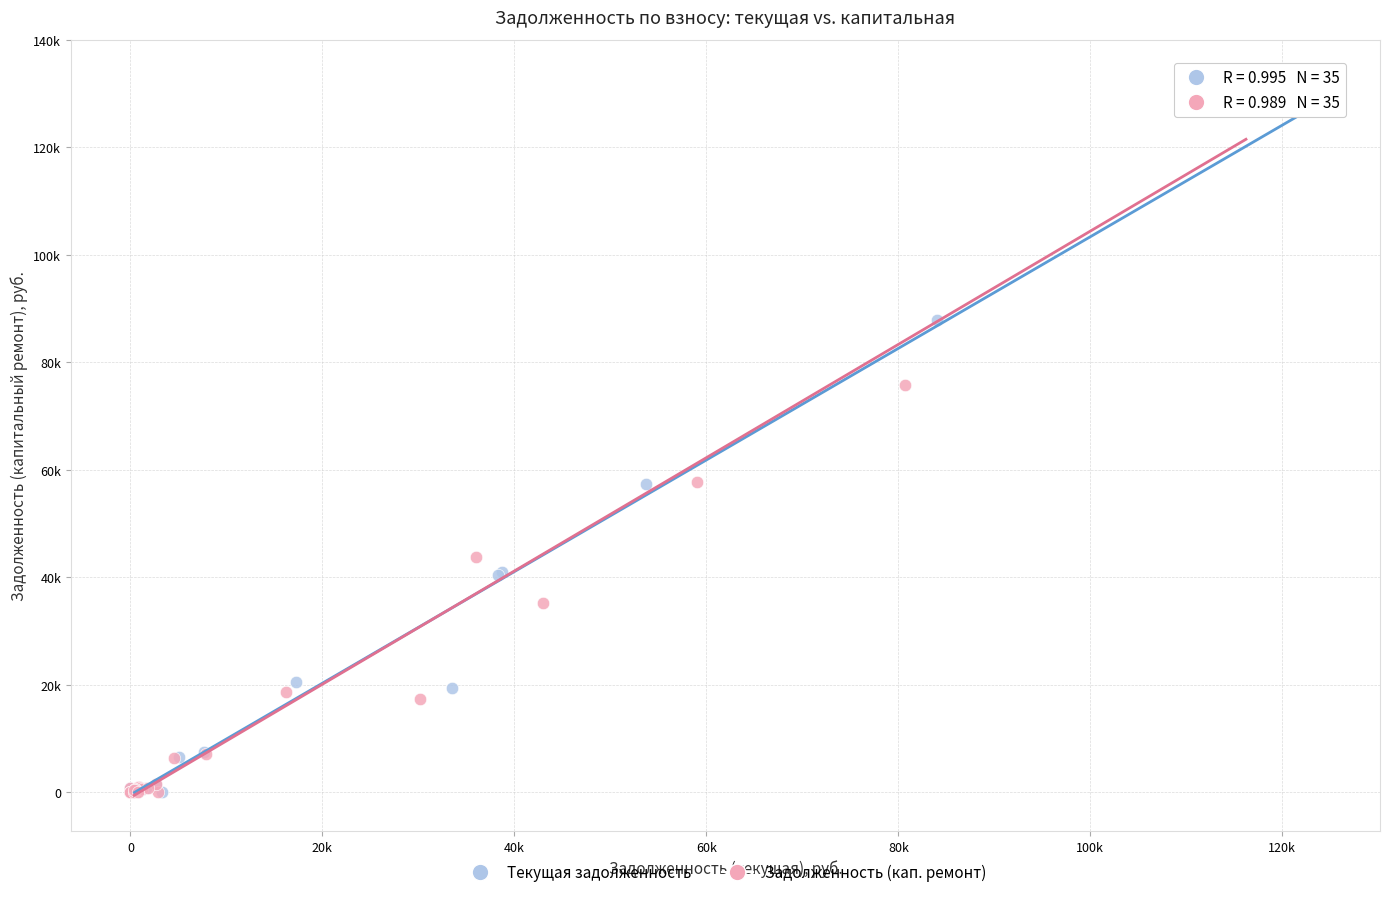

What are all the series names shown in the legend?

Текущая задолженность, Задолженность (кап. ремонт)